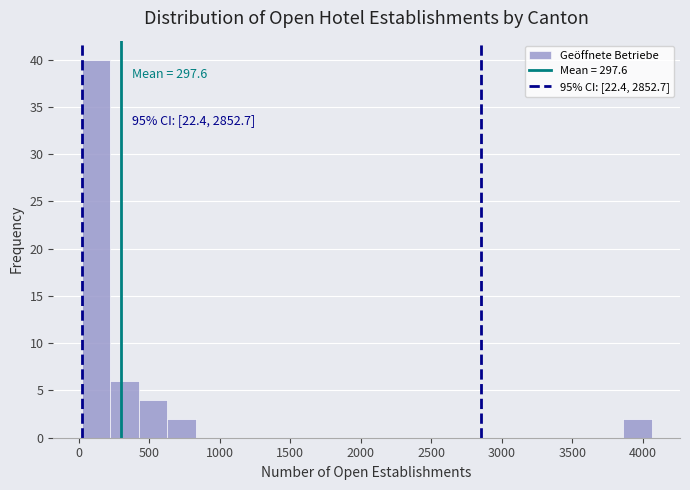

Over which range of the x-axis is the bar tallest?

0 to 200